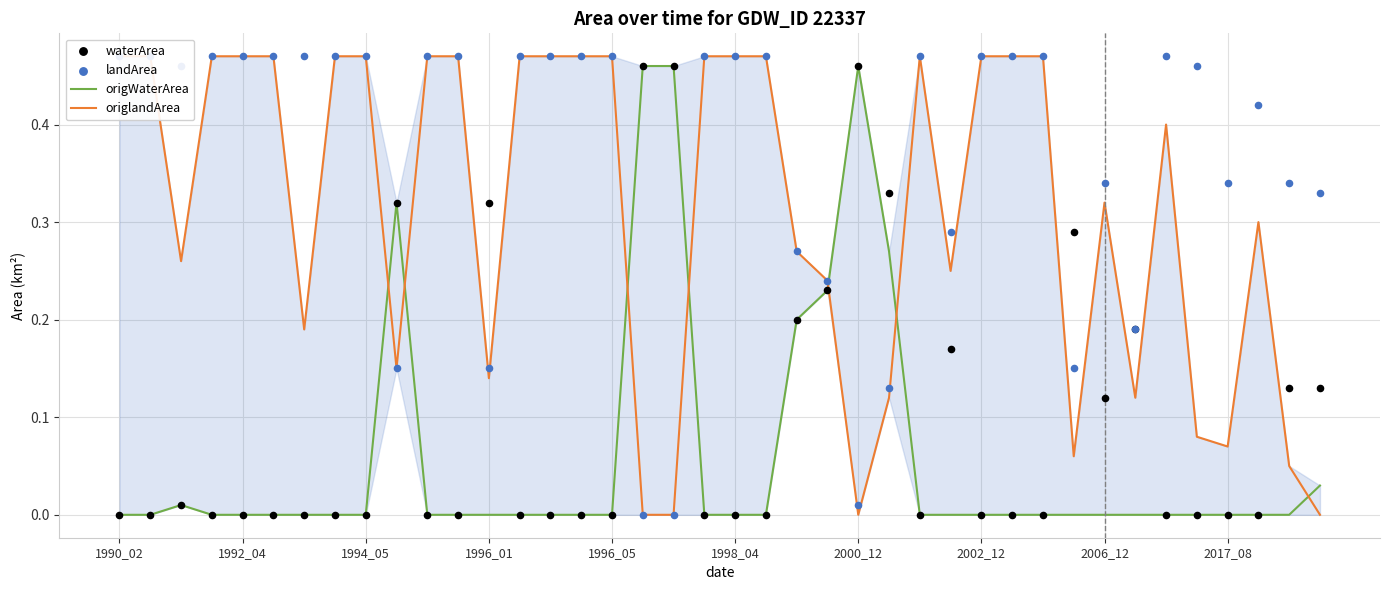

At how many categories does at least one series exceed 0?

40